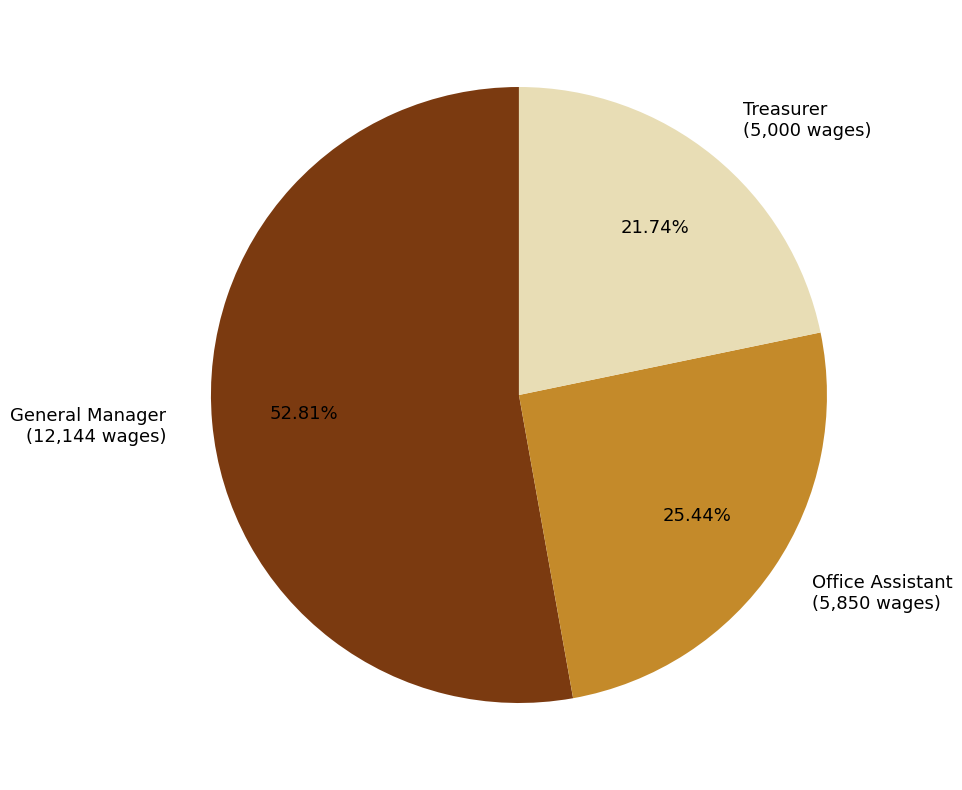

What percentage is NOT represented by Treasurer?

78.3%